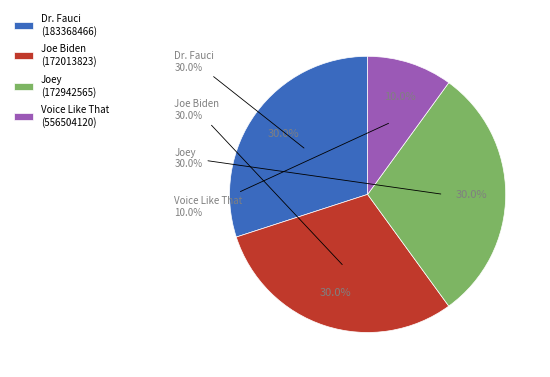

How many segments does this pie chart have?

4